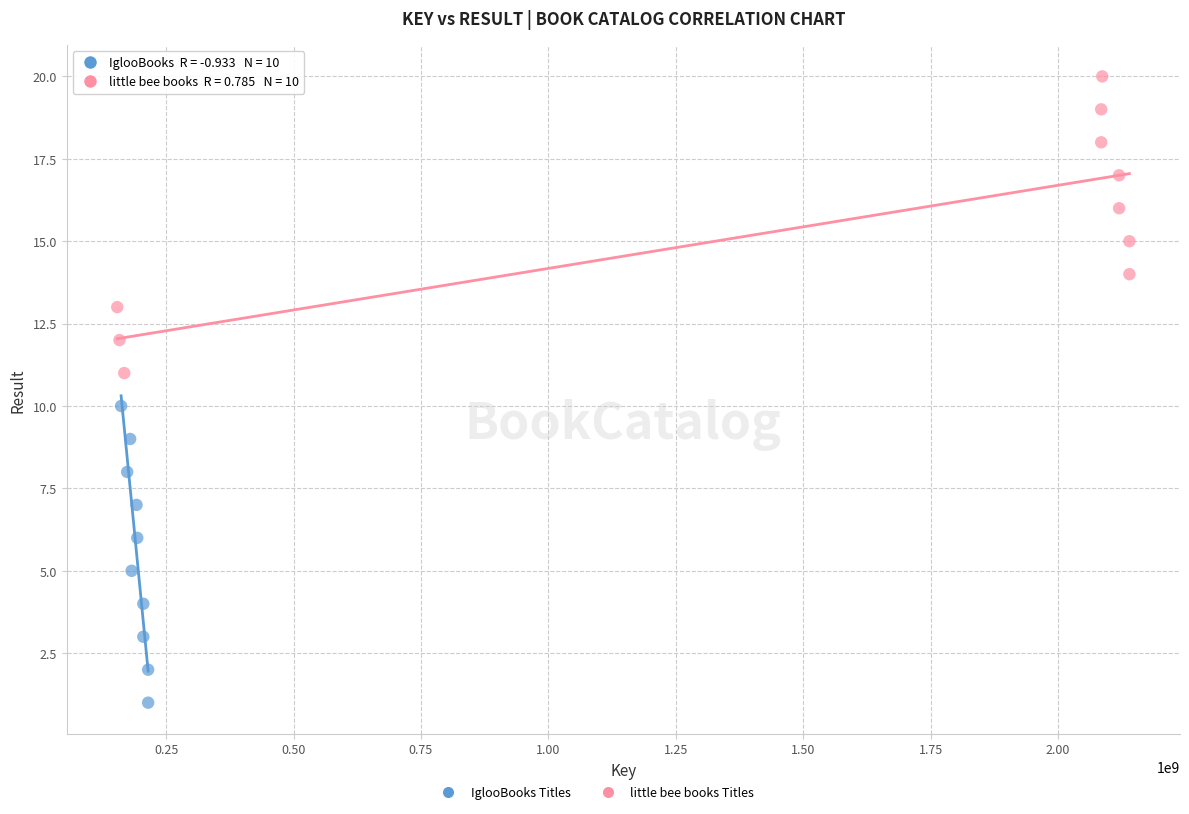

Which series contains the highest Y value?

little bee books Titles